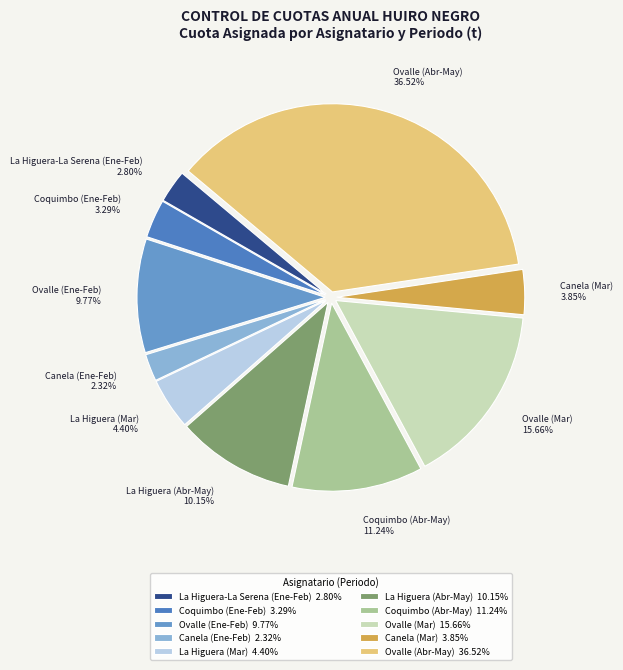

Does any single category account for the majority?

No